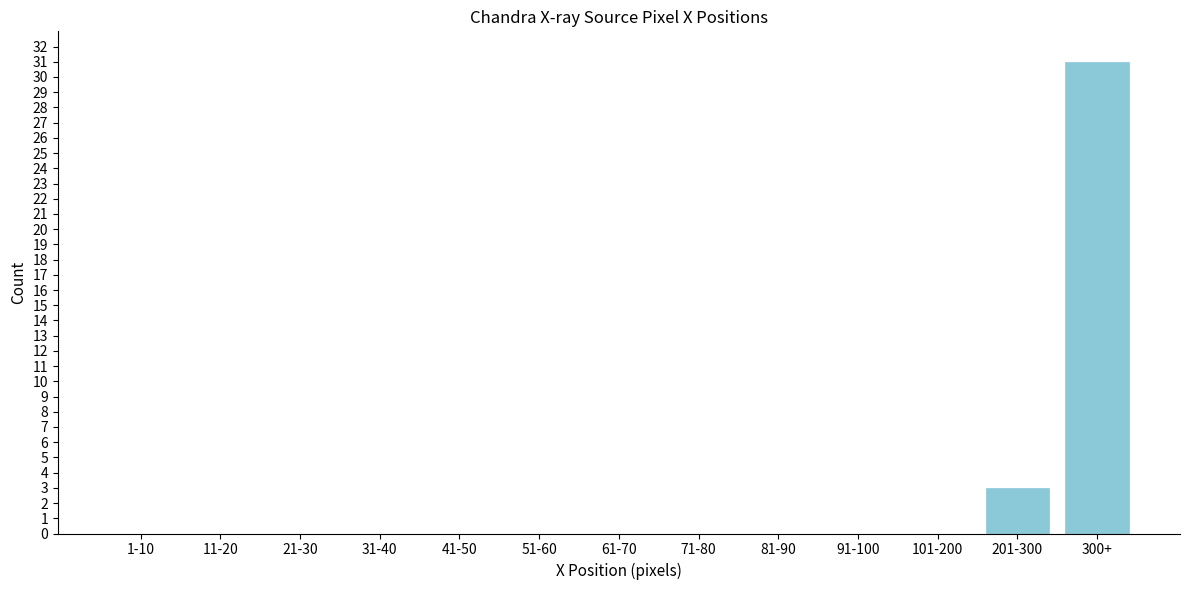

Reading right to left, what are all the values shown in this chart?

300+=31	201-300=3	101-200=0	91-100=0	81-90=0	71-80=0	61-70=0	51-60=0	41-50=0	31-40=0	21-30=0	11-20=0	1-10=0